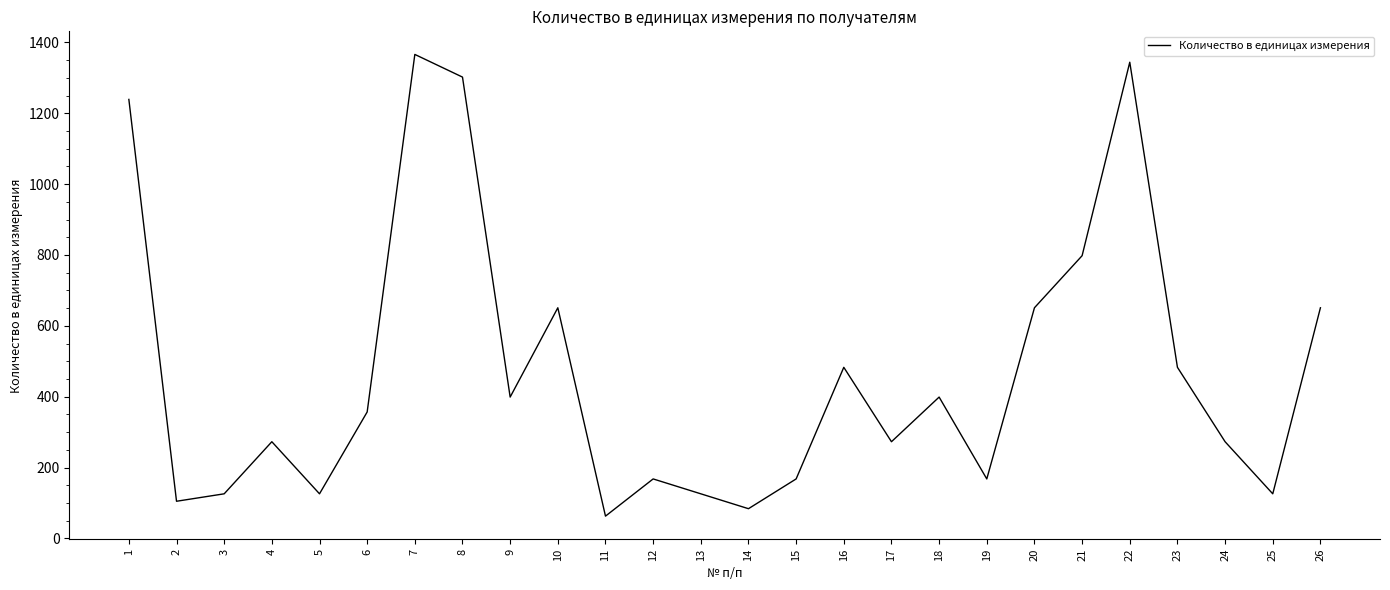

What is the sum of all values?

12202